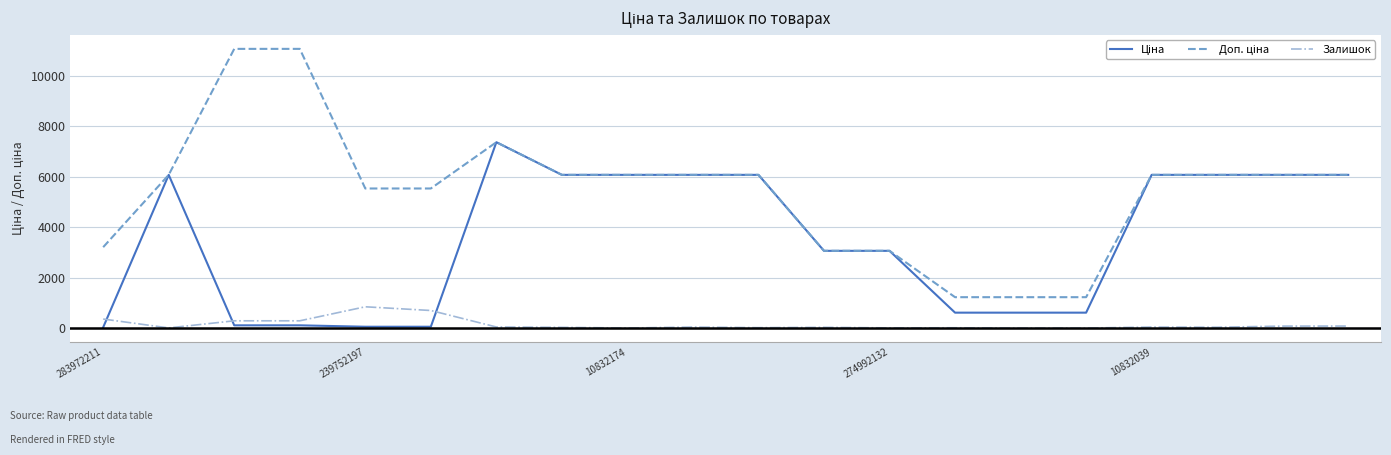

What is the greatest value displayed?

11055.0